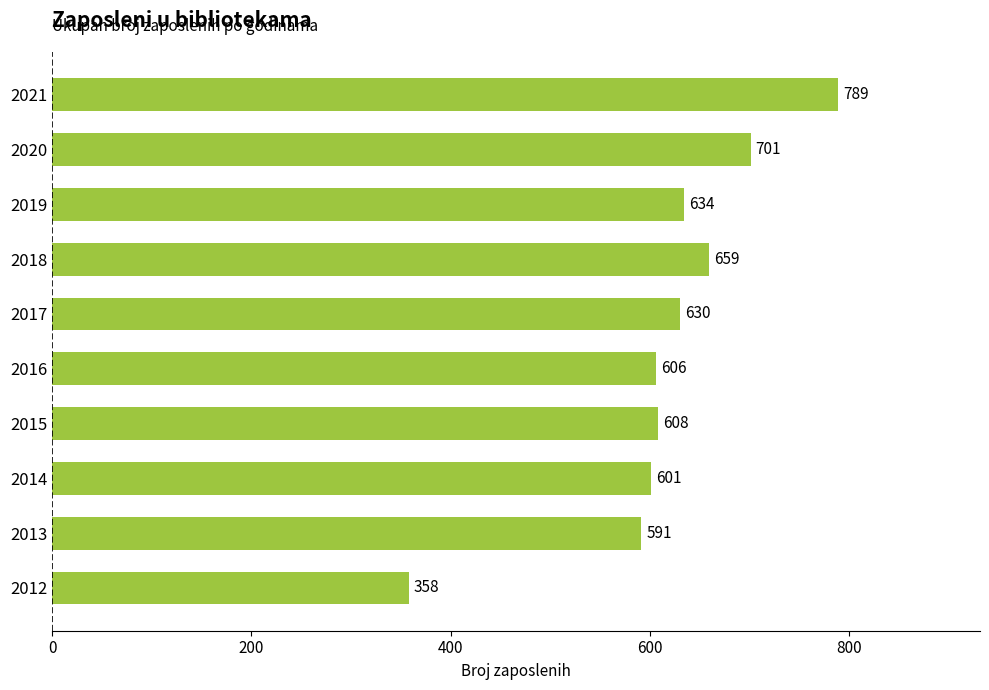

Rank the categories by value from highest to lowest.

2021, 2020, 2018, 2019, 2017, 2015, 2016, 2014, 2013, 2012